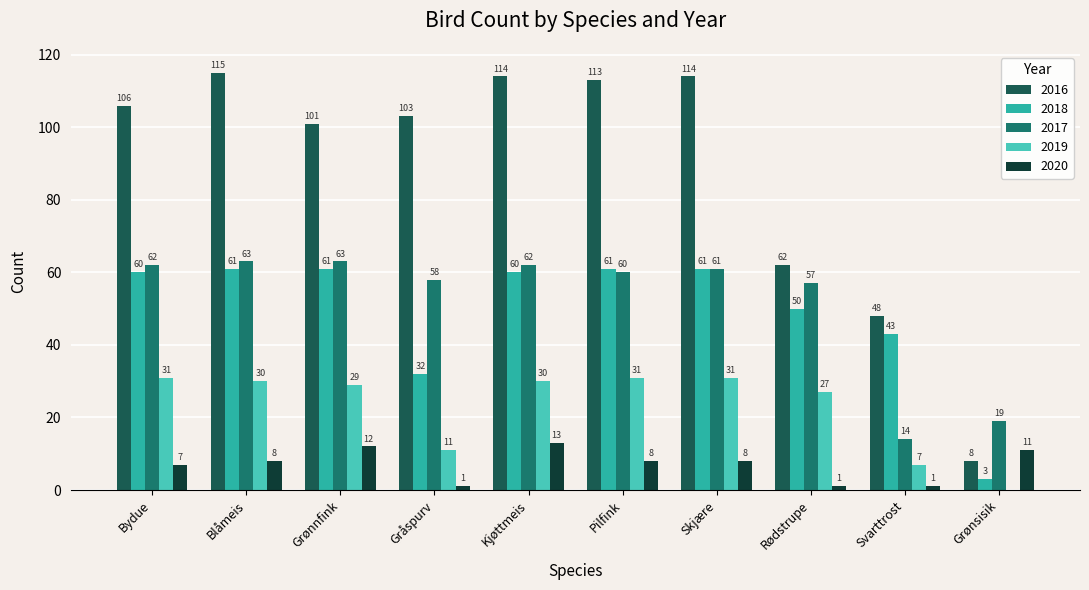

Are the bars horizontal?

No